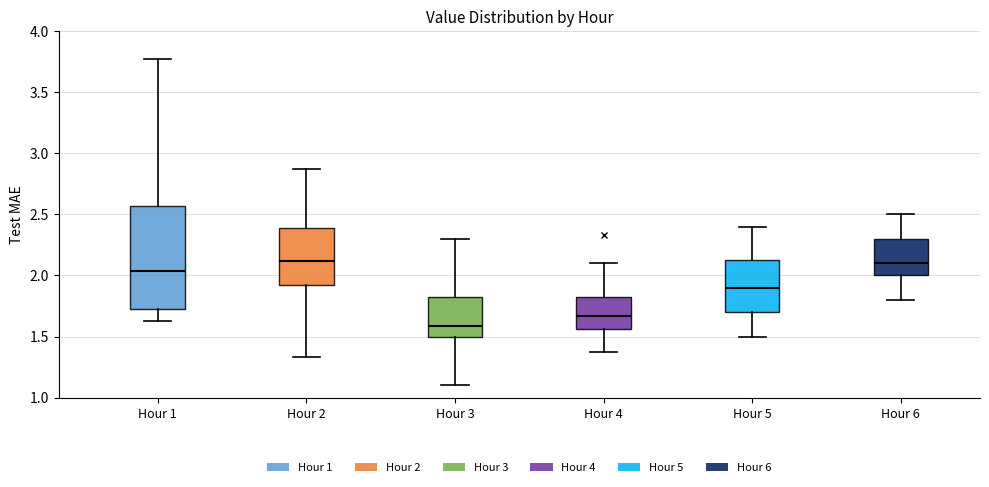

Reading left to right, read every box against the y-axis: the position of its median line, the range the box covers, and the ends of its whiskers. The values are not printed on the chart, so give them approximately, as read against the axis.

Hour 1: median 2.05, box 1.70 to 2.55, whiskers 1.65 to 3.75
Hour 2: median 2.10, box 1.95 to 2.40, whiskers 1.35 to 2.85
Hour 3: median 1.60, box 1.50 to 1.85, whiskers 1.10 to 2.30
Hour 4: median 1.65, box 1.55 to 1.85, whiskers 1.35 to 2.10
Hour 5: median 1.90, box 1.70 to 2.15, whiskers 1.50 to 2.40
Hour 6: median 2.10, box 2.00 to 2.30, whiskers 1.80 to 2.50